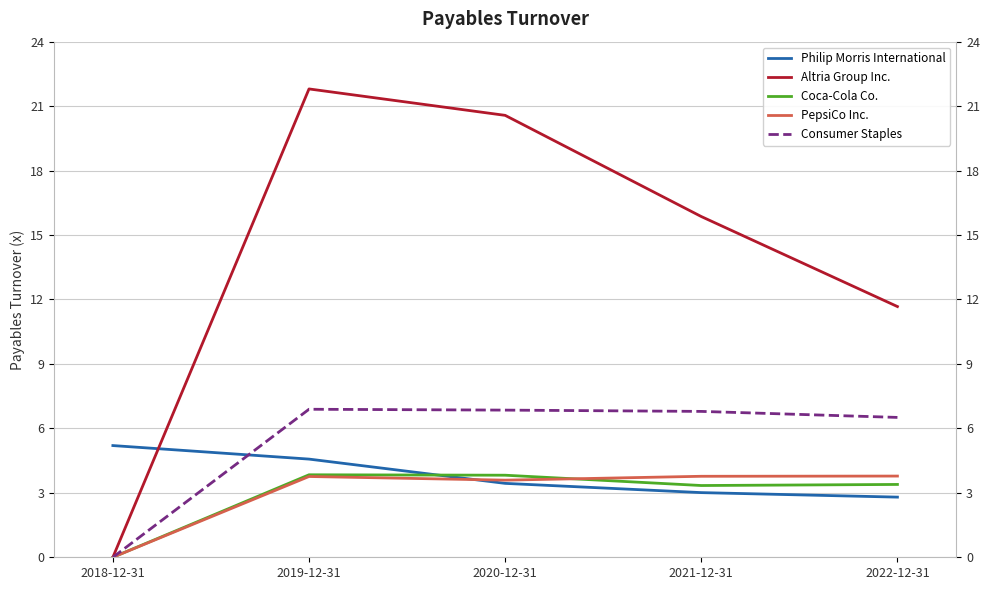

What is the label of the 4th point from the right?

2019-12-31